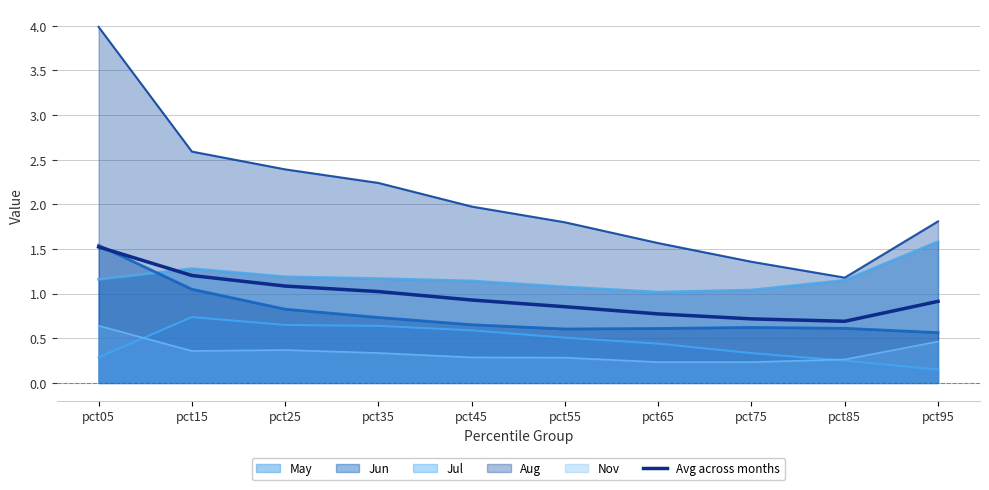

Which category has the lowest value in the Jul series?

pct95